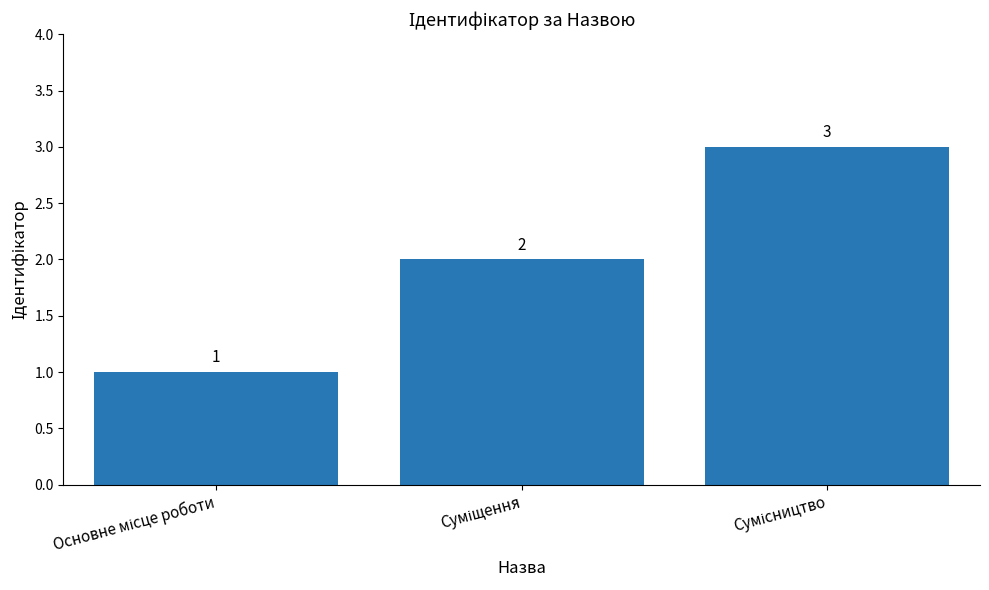

How many values are between 1 and 3?

3